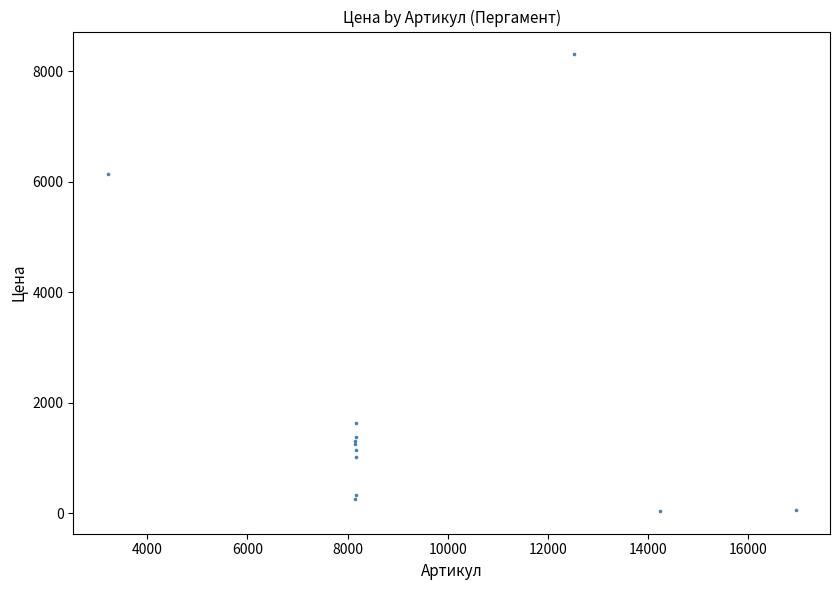

What Y value in the scatter plot is closest to 4173?

6139